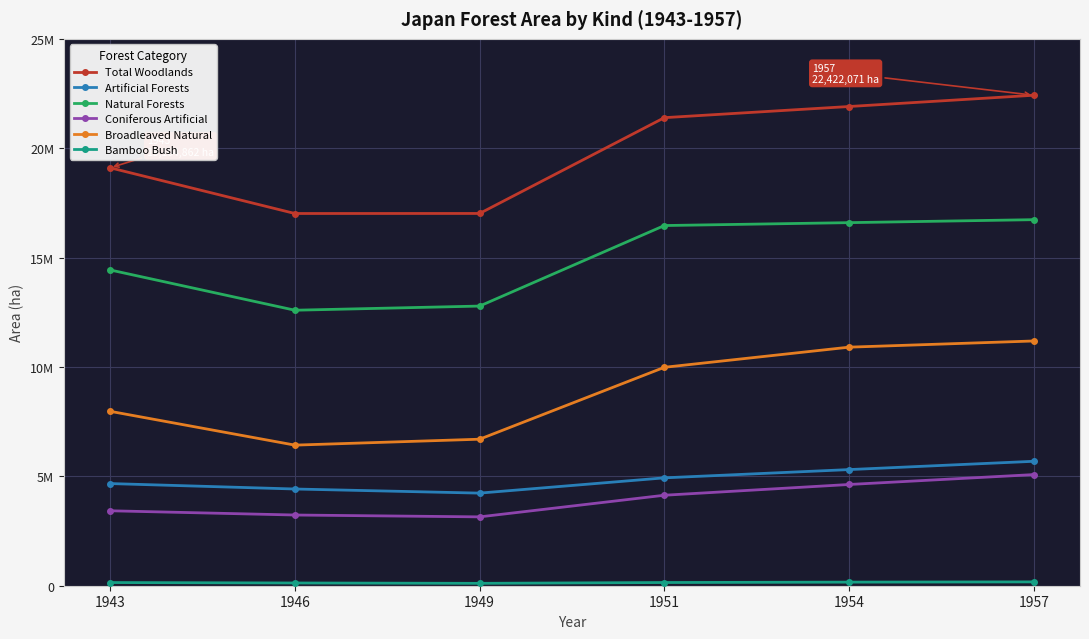

Does the chart have visible grid lines?

Yes